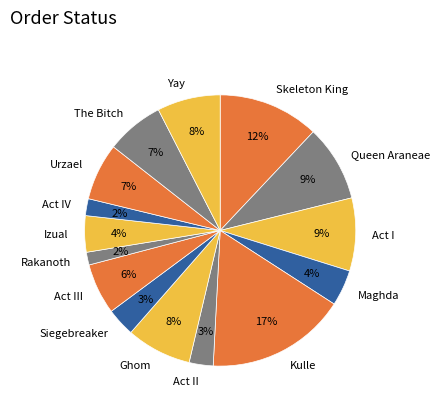

Is there any slice that represents more than half of the pie?

No